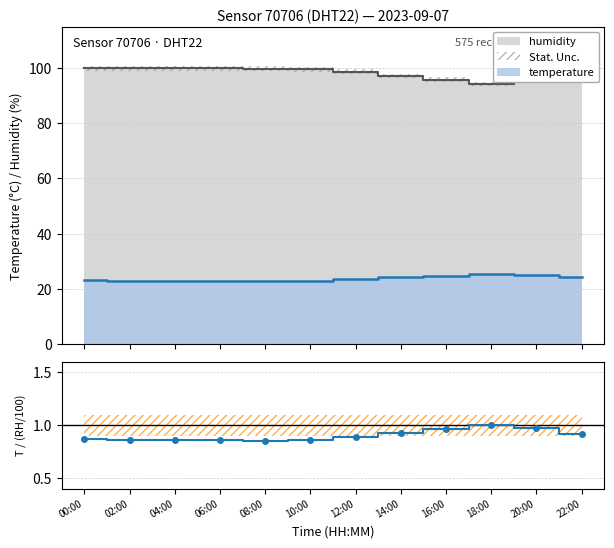

Rank the categories by value from highest to lowest.

18:00, 20:00, 16:00, 14:00, 22:00, 12:00, 00:00, 10:00, 02:00, 04:00, 06:00, 08:00